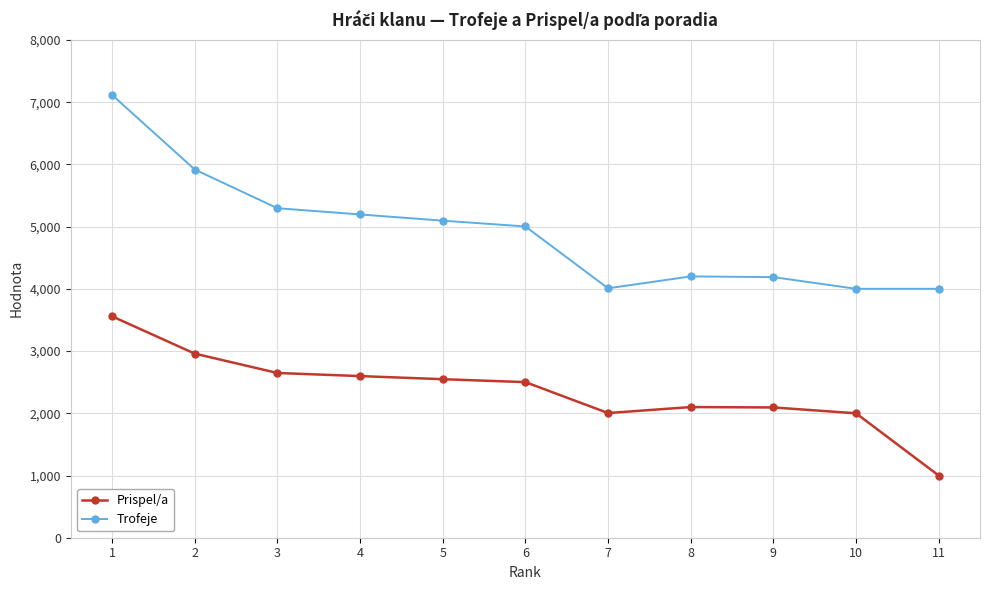

Read the Trofeje value at 3, to the nearest 50.

5300